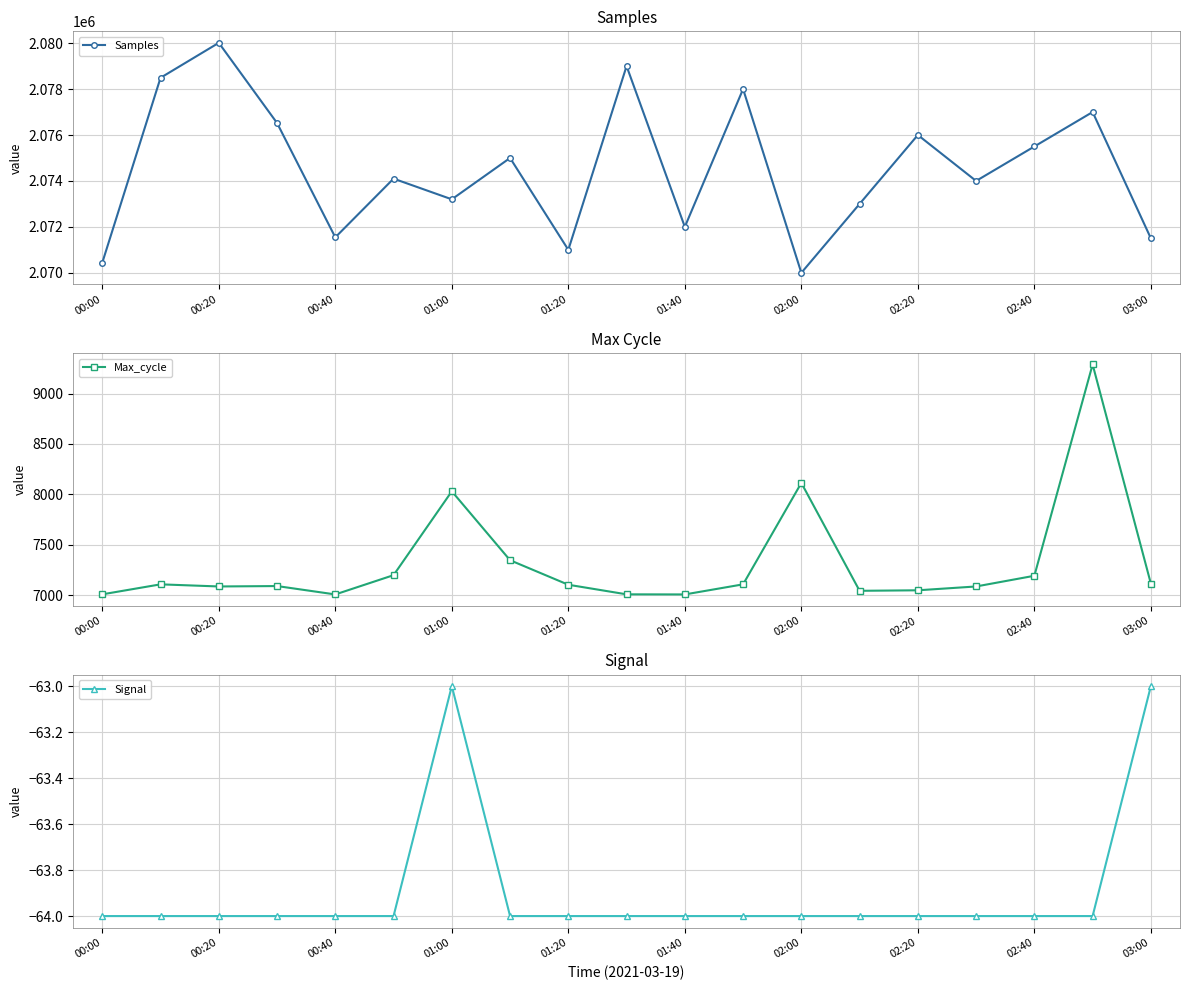

Where is Max_cycle nearest to the value 8148?

02:00